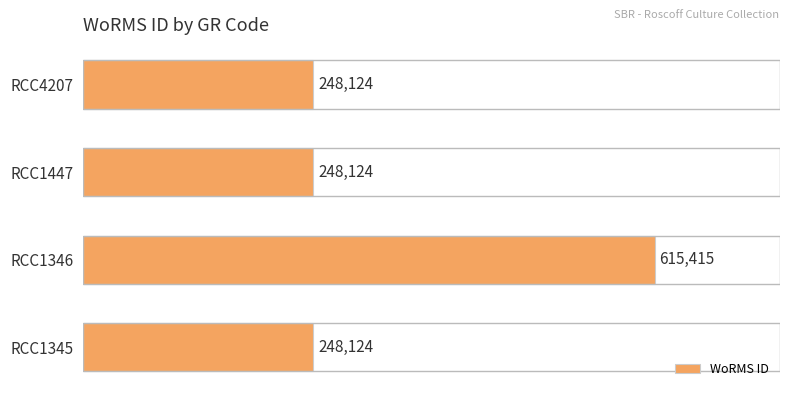

What is the maximum value shown in the chart?

615415